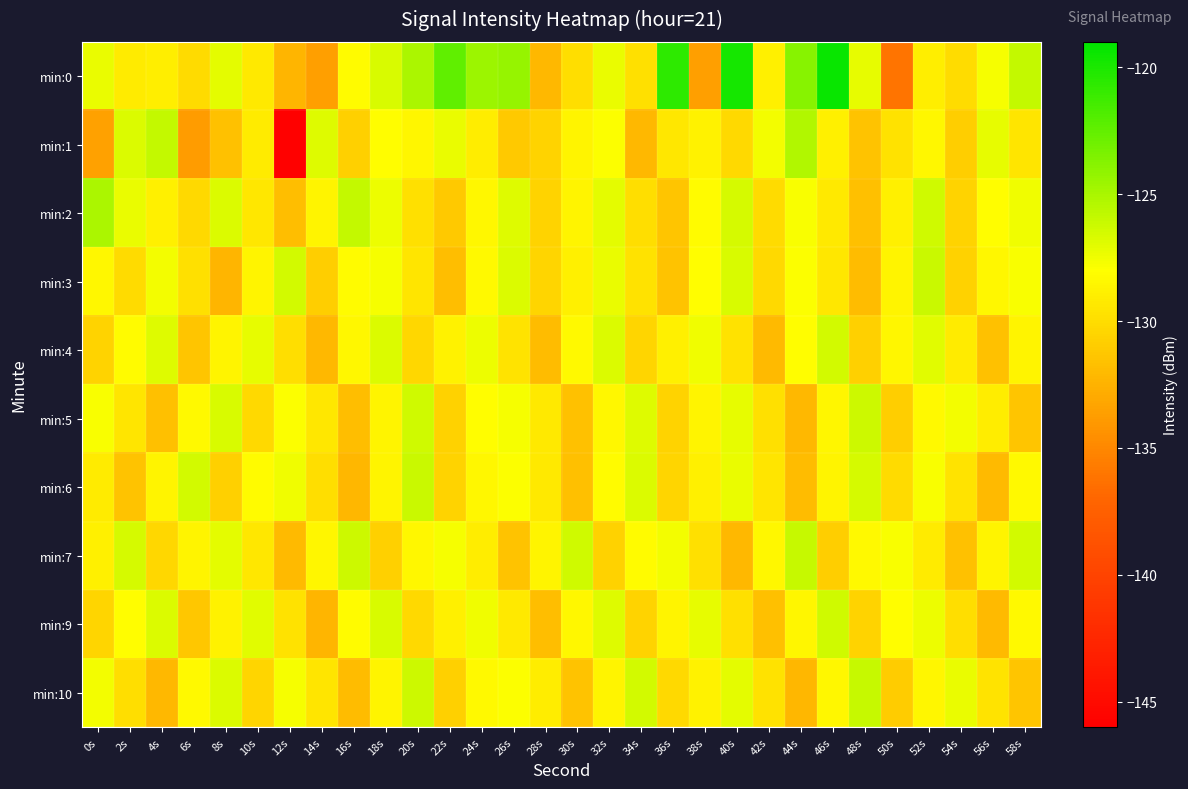

Reading left to right, extract all data points from this chart.

min:0: 0s=-127.3	2s=-129.1	4s=-128.9	6s=-130.1	8s=-127.1	10s=-129.3	12s=-132.3	14s=-133.6	16s=-128.2	18s=-126.7	20s=-125.0	22s=-122.4	24s=-124.5	26s=-124.3	28s=-132.1	30s=-129.9	32s=-127.2	34s=-129.8	36s=-120.7	38s=-133.7	40s=-119.8	42s=-128.9	44s=-123.8	46s=-119.4	48s=-127.2	50s=-136.1	52s=-128.9	54s=-130.0	56s=-127.7	58s=-125.9
min:1: 0s=-133.5	2s=-126.8	4s=-125.9	6s=-133.8	8s=-131.6	10s=-129.2	12s=-145.8	14s=-126.8	16s=-130.7	18s=-128.1	20s=-128.5	22s=-127.3	24s=-129.1	26s=-131.2	28s=-130.5	30s=-128.7	32s=-127.9	34s=-132.1	36s=-129.4	38s=-128.8	40s=-130.2	42s=-127.6	44s=-125.3	46s=-128.9	48s=-131.5	50s=-129.7	52s=-128.4	54s=-130.9	56s=-127.2	58s=-129.5
min:2: 0s=-125.1	2s=-127.3	4s=-128.9	6s=-130.2	8s=-126.7	10s=-129.4	12s=-131.8	14s=-128.6	16s=-125.9	18s=-127.4	20s=-129.8	22s=-131.2	24s=-128.4	26s=-126.9	28s=-130.5	30s=-128.7	32s=-127.1	34s=-129.9	36s=-131.4	38s=-128.2	40s=-126.5	42s=-130.1	44s=-127.8	46s=-129.3	48s=-131.7	50s=-128.9	52s=-126.3	54s=-130.6	56s=-128.1	58s=-127.5
min:3: 0s=-128.4	2s=-130.1	4s=-127.6	6s=-129.8	8s=-132.3	10s=-128.7	12s=-126.4	14s=-130.9	16s=-128.2	18s=-127.7	20s=-129.5	22s=-131.8	24s=-128.3	26s=-126.8	28s=-130.4	30s=-128.9	32s=-127.3	34s=-129.7	36s=-131.5	38s=-128.1	40s=-126.6	42s=-130.2	44s=-127.9	46s=-129.4	48s=-131.9	50s=-128.6	52s=-126.1	54s=-130.7	56s=-128.4	58s=-127.8
min:4: 0s=-130.5	2s=-128.2	4s=-126.9	6s=-131.4	8s=-128.7	10s=-127.2	12s=-129.9	14s=-132.1	16s=-128.4	18s=-126.7	20s=-130.3	22s=-128.8	24s=-127.4	26s=-129.6	28s=-131.9	30s=-128.3	32s=-126.8	34s=-130.4	36s=-128.9	38s=-127.5	40s=-129.7	42s=-132.0	44s=-128.1	46s=-126.4	48s=-130.8	50s=-128.5	52s=-127.0	54s=-129.2	56s=-131.6	58s=-128.6
min:5: 0s=-127.8	2s=-129.5	4s=-131.7	6s=-128.3	8s=-126.6	10s=-130.2	12s=-127.9	14s=-129.4	16s=-131.8	18s=-128.6	20s=-126.3	22s=-130.7	24s=-128.1	26s=-127.7	28s=-129.3	30s=-131.6	32s=-128.4	34s=-126.9	36s=-130.5	38s=-128.7	40s=-127.2	42s=-129.8	44s=-132.1	46s=-128.5	48s=-126.2	50s=-130.9	52s=-128.3	54s=-127.6	56s=-129.1	58s=-131.4
min:6: 0s=-129.2	2s=-131.5	4s=-128.7	6s=-126.4	8s=-130.8	10s=-128.2	12s=-127.5	14s=-129.9	16s=-132.2	18s=-128.6	20s=-126.1	22s=-130.6	24s=-128.4	26s=-127.9	28s=-129.3	30s=-131.7	32s=-128.2	34s=-126.8	36s=-130.4	38s=-128.9	40s=-127.3	42s=-129.5	44s=-131.9	46s=-128.7	48s=-126.5	50s=-130.1	52s=-127.8	54s=-129.6	56s=-132.0	58s=-128.3
min:7: 0s=-128.9	2s=-126.5	4s=-130.3	6s=-128.7	8s=-127.1	10s=-129.4	12s=-132.0	14s=-128.5	16s=-126.2	18s=-130.8	20s=-128.4	22s=-127.7	24s=-129.1	26s=-131.5	28s=-128.6	30s=-126.3	32s=-130.7	34s=-128.2	36s=-127.6	38s=-129.8	40s=-132.1	42s=-128.4	44s=-126.0	46s=-130.9	48s=-128.3	50s=-127.8	52s=-129.2	54s=-131.6	56s=-128.7	58s=-126.4
min:9: 0s=-130.4	2s=-128.1	4s=-126.7	6s=-131.3	8s=-128.8	10s=-127.0	12s=-129.7	14s=-132.3	16s=-128.2	18s=-126.6	20s=-130.2	22s=-128.9	24s=-127.5	26s=-129.3	28s=-131.8	30s=-128.4	32s=-126.9	34s=-130.5	36s=-128.7	38s=-127.2	40s=-129.8	42s=-131.7	44s=-128.5	46s=-126.3	48s=-130.6	50s=-128.1	52s=-127.4	54s=-129.9	56s=-132.0	58s=-128.3
min:10: 0s=-127.6	2s=-129.9	4s=-132.1	6s=-128.3	8s=-126.8	10s=-130.4	12s=-127.7	14s=-129.5	16s=-131.9	18s=-128.7	20s=-126.2	22s=-130.8	24s=-128.3	26s=-127.9	28s=-129.1	30s=-131.5	32s=-128.6	34s=-126.4	36s=-130.2	38s=-128.8	40s=-127.1	42s=-129.7	44s=-132.2	46s=-128.4	48s=-126.0	50s=-131.0	52s=-128.5	54s=-127.3	56s=-129.6	58s=-131.4